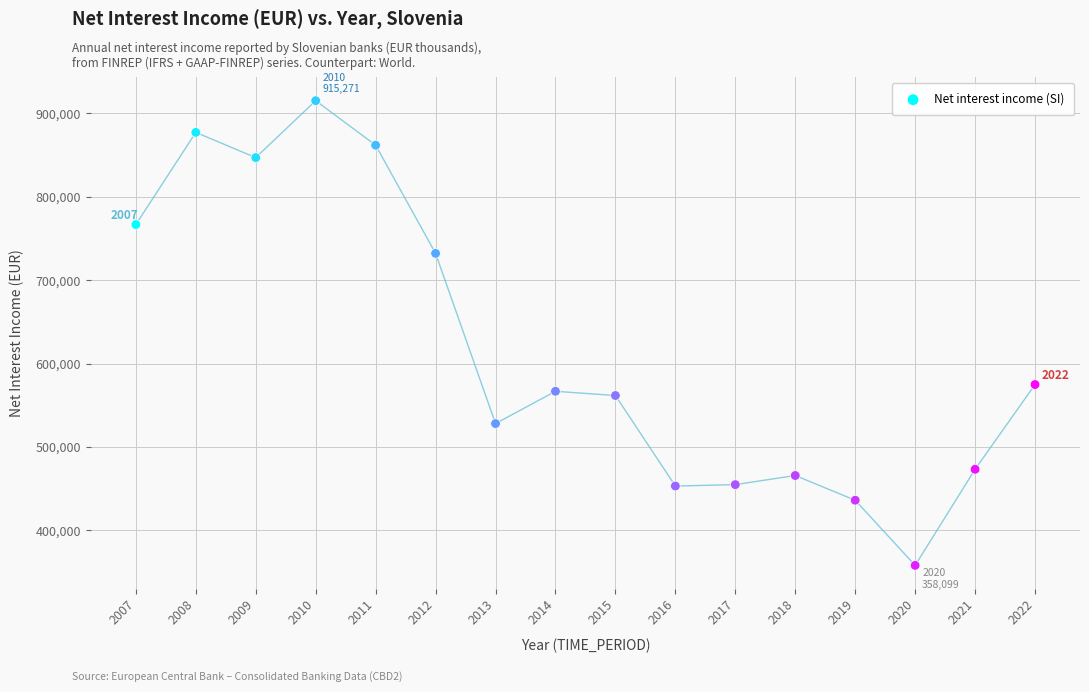

What Y value in the scatter plot is closest to 636685?

574918